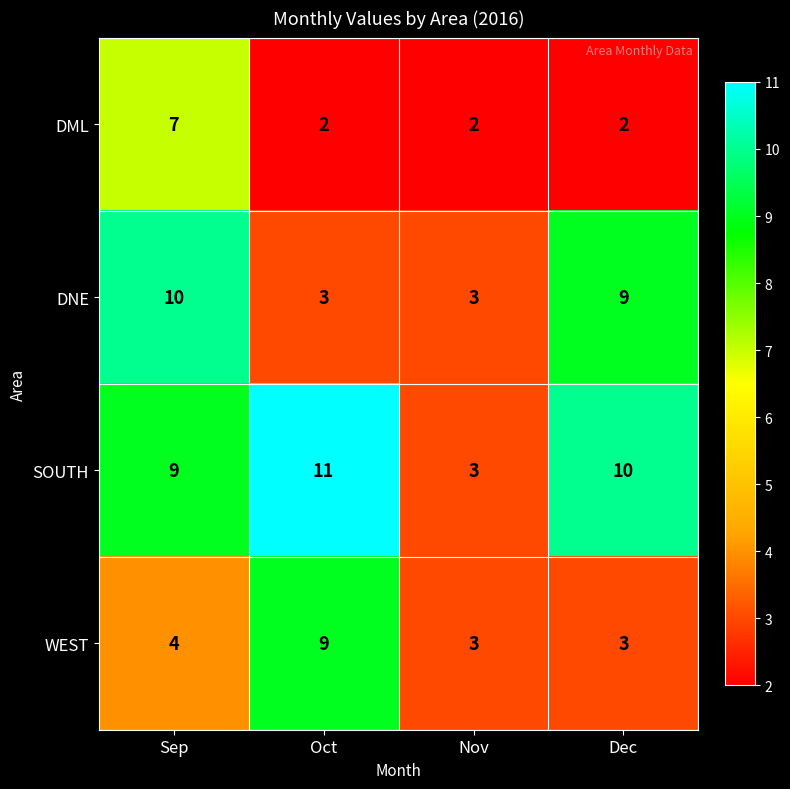

Read the DNE value at Sep.

10